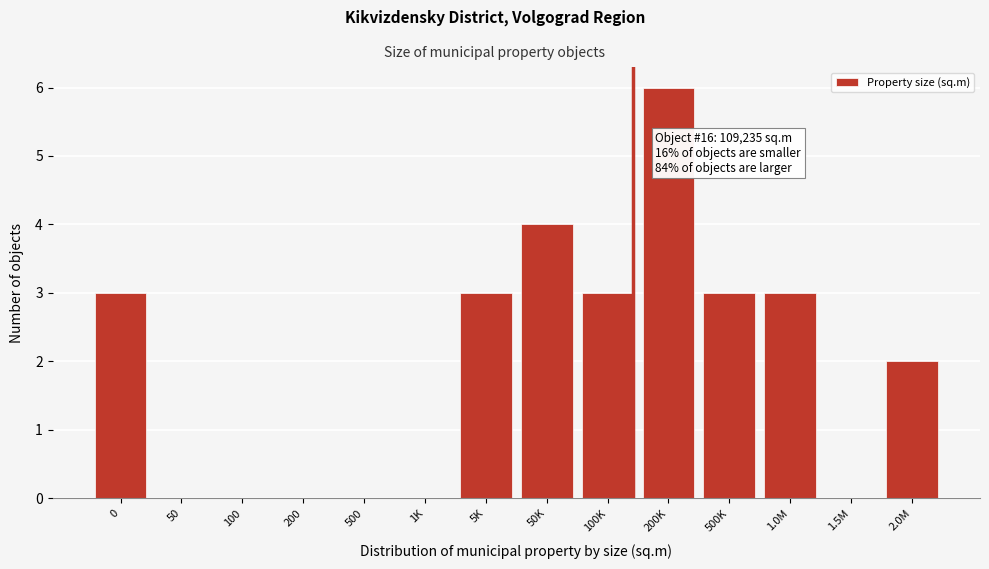

Reading left to right, list all the values displayed in this chart.

0=3	50=0	100=0	200=0	500=0	1K=0	5K=3	50K=4	100K=3	200K=6	500K=3	1.0M=3	1.5M=0	2.0M=2